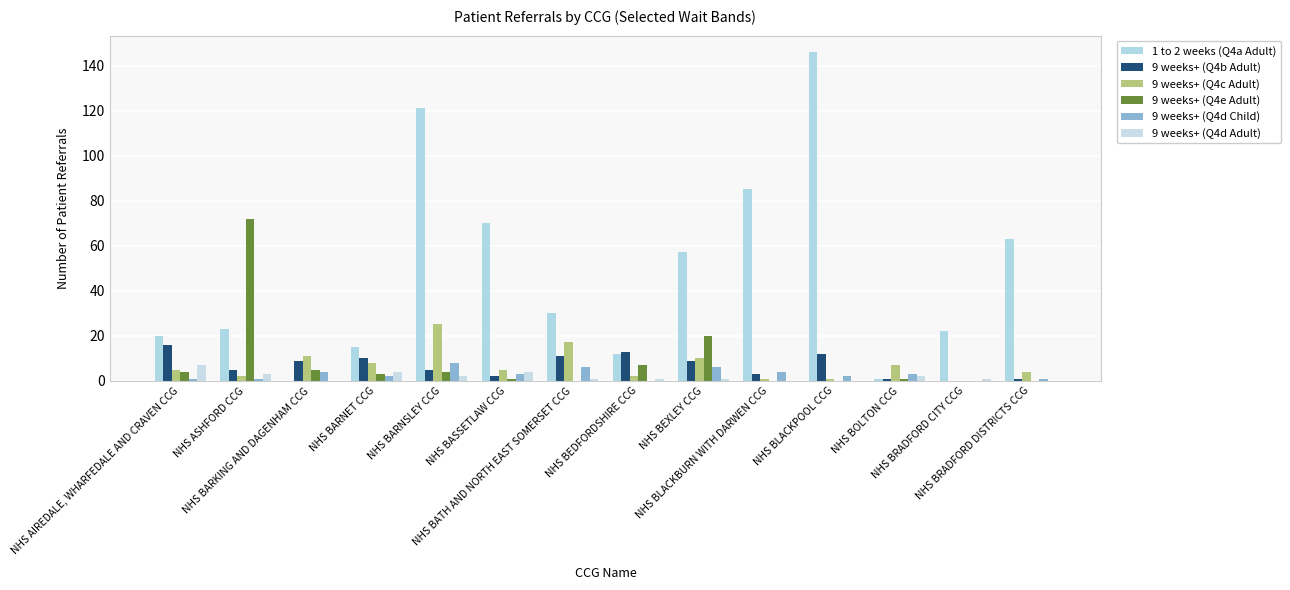

Which series has the widest spread of values?

1 to 2 weeks (Q4a Adult)